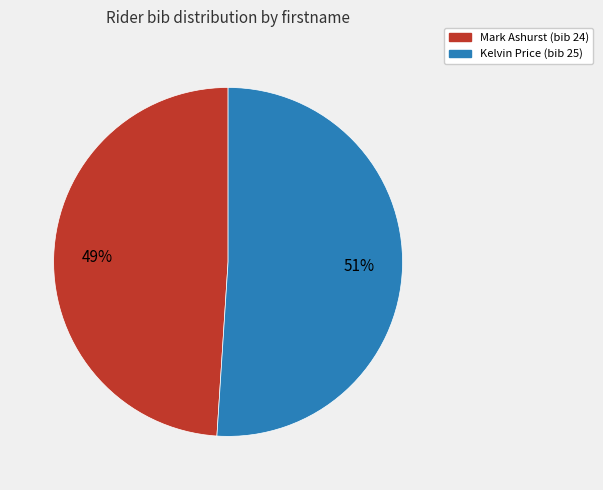

Is there any slice that represents more than half of the pie?

Yes